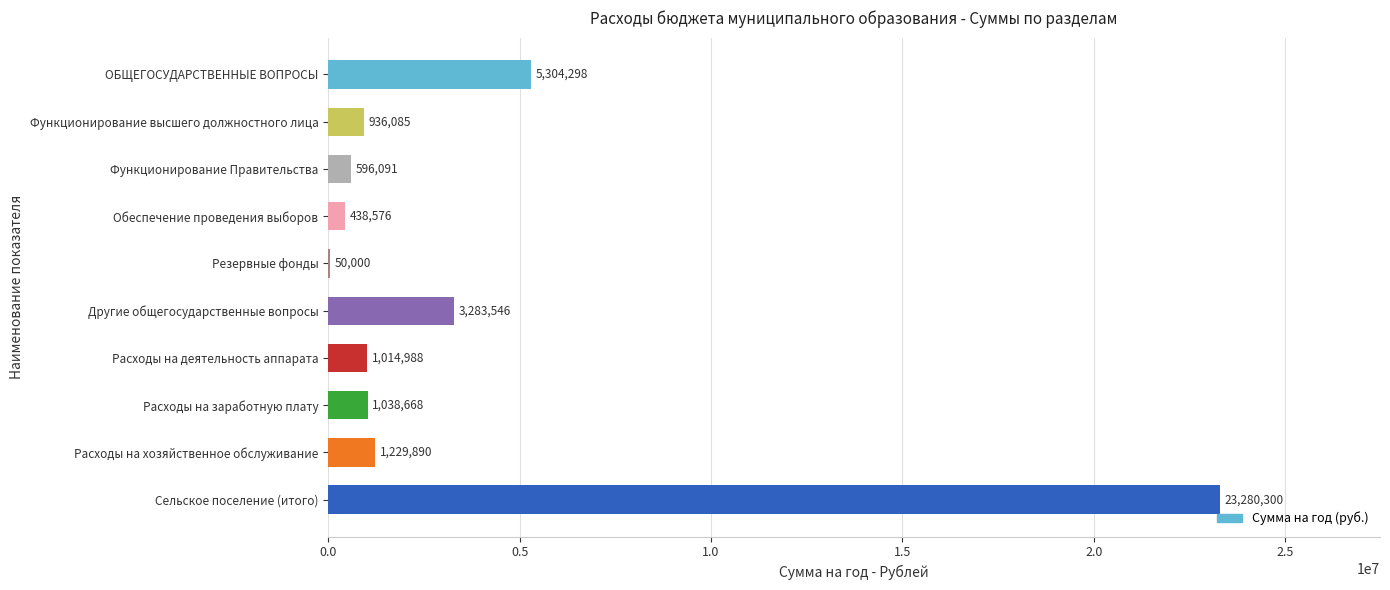

The chart shows a value of 50000.0 at Резервные фонды. True or false?

True